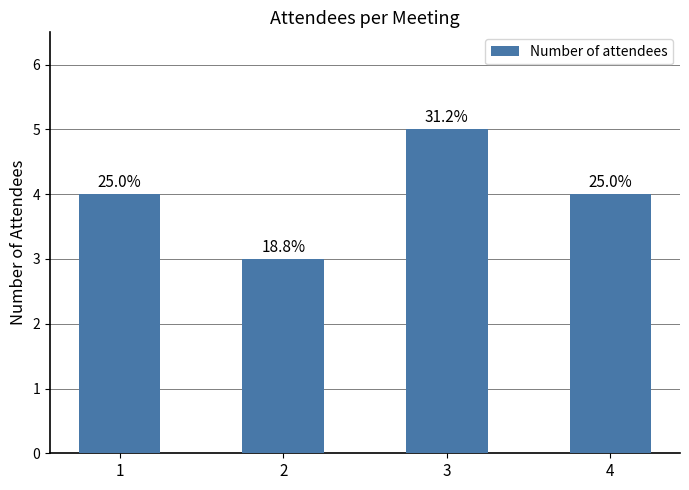

Reading right to left, extract all data points from this chart.

4=4	3=5	2=3	1=4